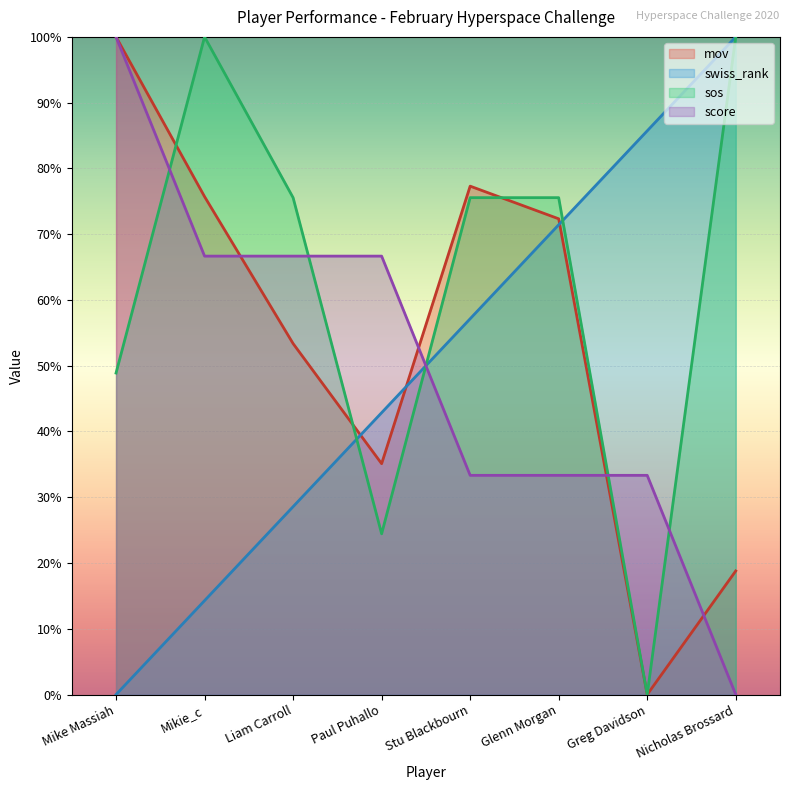

How many data points in mov are less than 72?

4